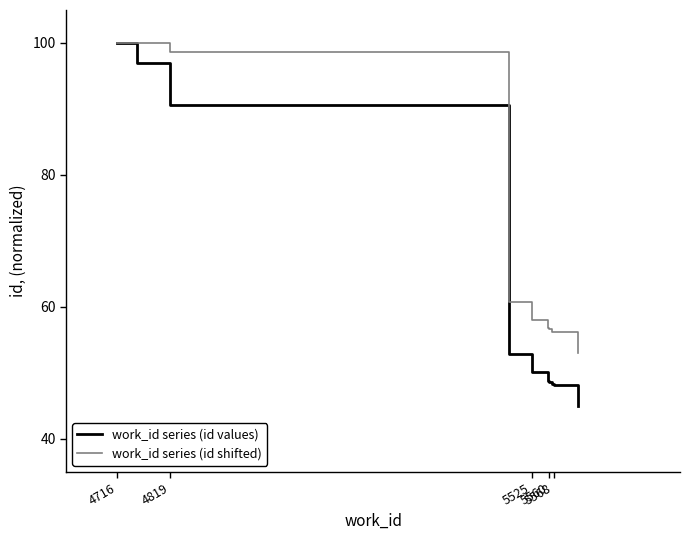

Is this an area chart (filled region under the line)?

No